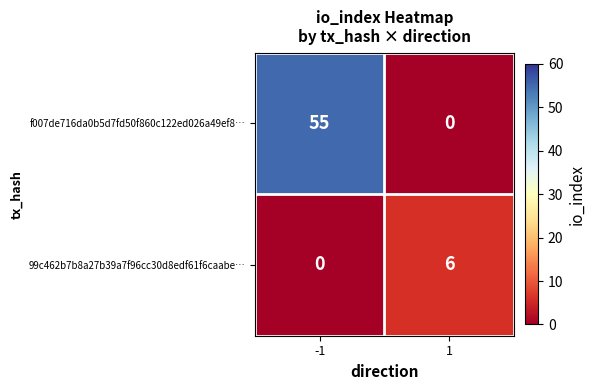

Reading left to right, list all the values displayed in this chart.

f007de716da0b5d7fd50f860c122ed026a49ef8…: 55	0
99c462b7b8a27b39a7f96cc30d8edf61f6caabe…: 0	6